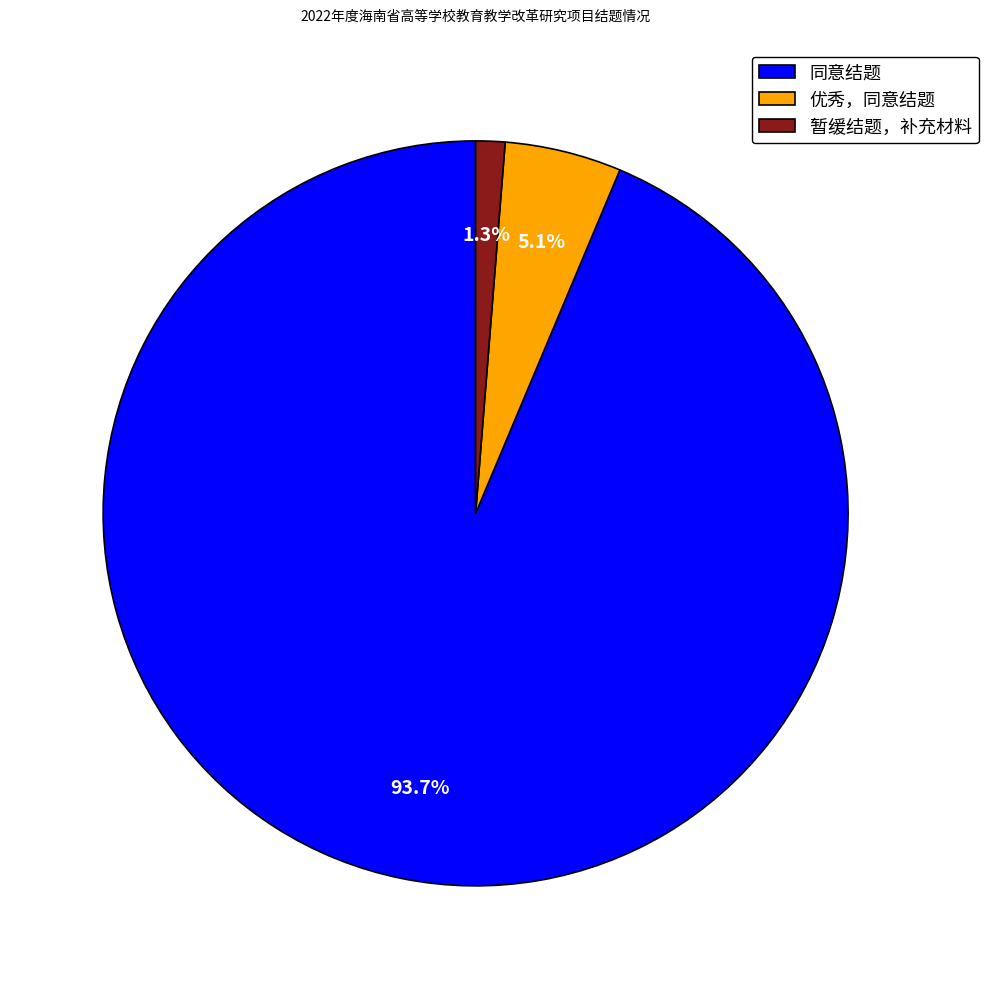

What percentage do 暂缓结题，补充材料 and 同意结题 together represent?

94.9%